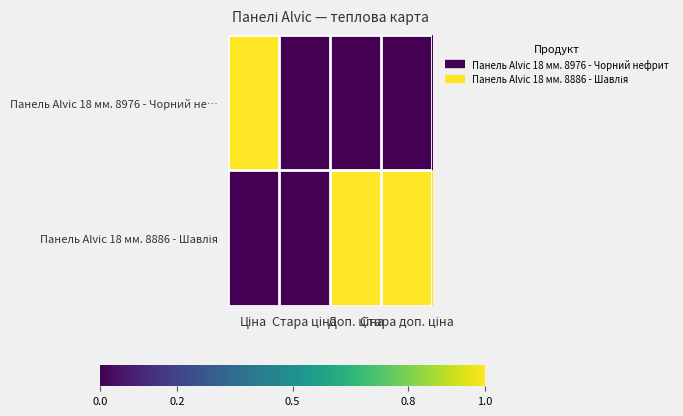

How many categories are shown in the chart?

4